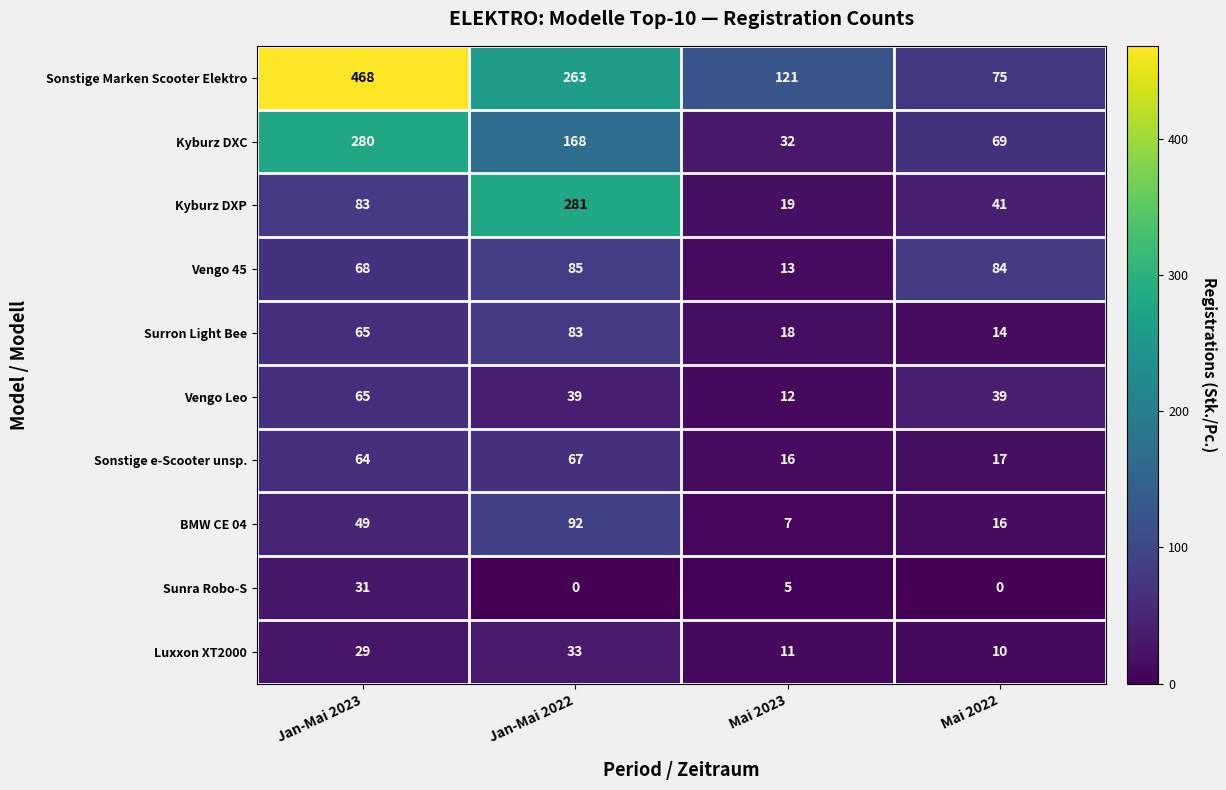

At Mai 2022, list the series in order from largest to smallest.

Vengo 45, Sonstige Marken Scooter Elektro, Kyburz DXC, Kyburz DXP, Vengo Leo, Sonstige e-Scooter unsp., BMW CE 04, Surron Light Bee, Luxxon XT2000, Sunra Robo-S